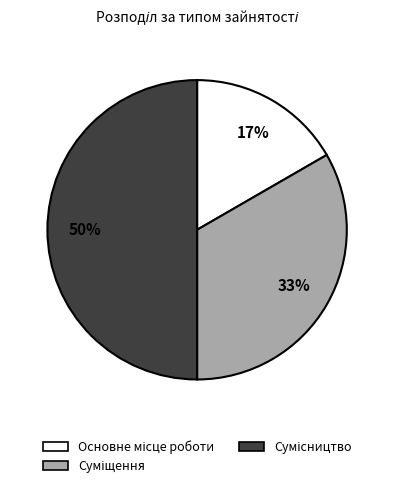

To the nearest percent, what is the average slice percentage?

33%